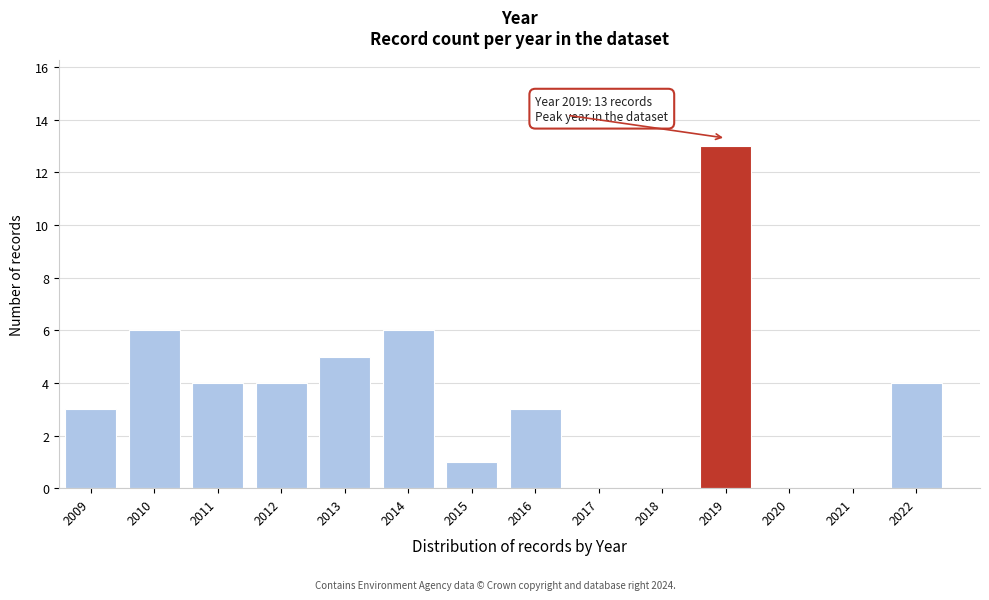

Reading right to left, what are all the values shown in this chart?

2022=4	2021=0	2020=0	2019=13	2018=0	2017=0	2016=3	2015=1	2014=6	2013=5	2012=4	2011=4	2010=6	2009=3